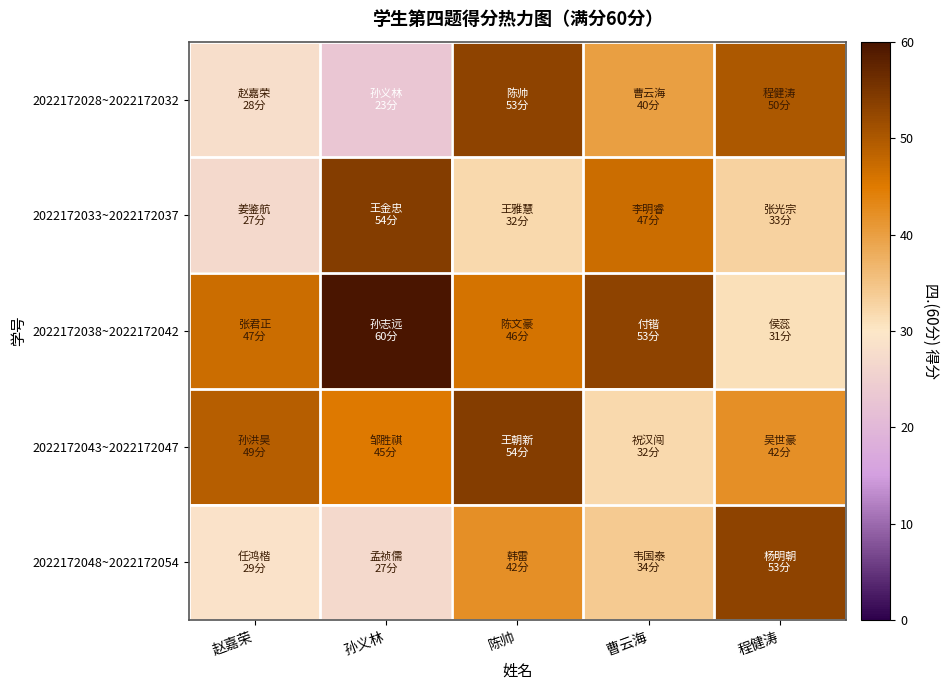

Which series has the largest total across all categories?

2022172038~2022172042